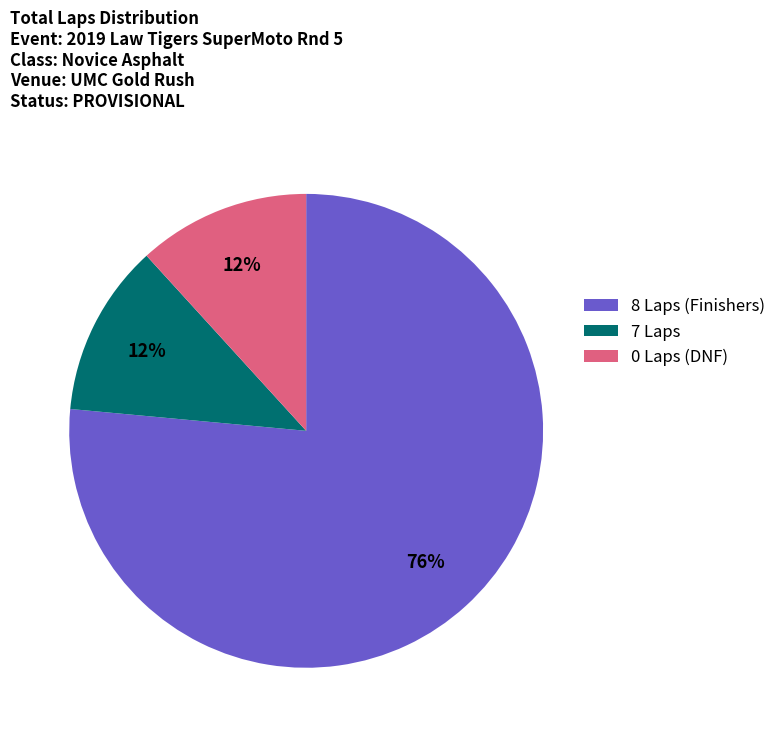

How many segments does this pie chart have?

3